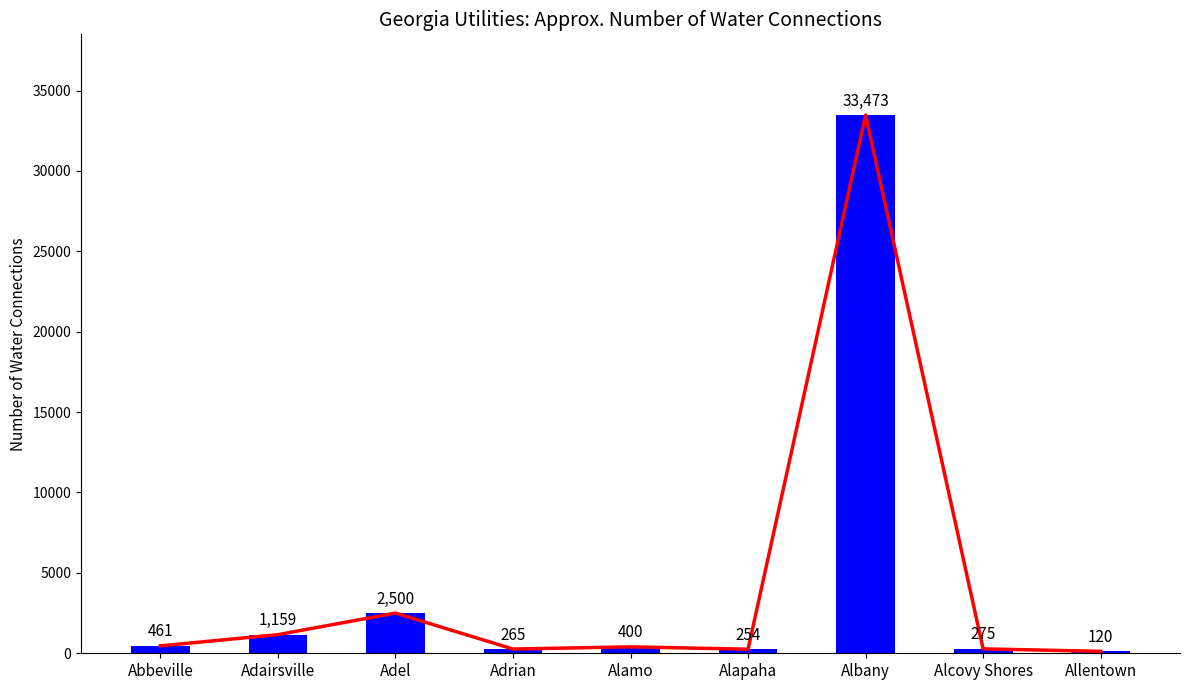

Approximately how many times larger is the value at Abbeville compared to Alapaha?

1.8